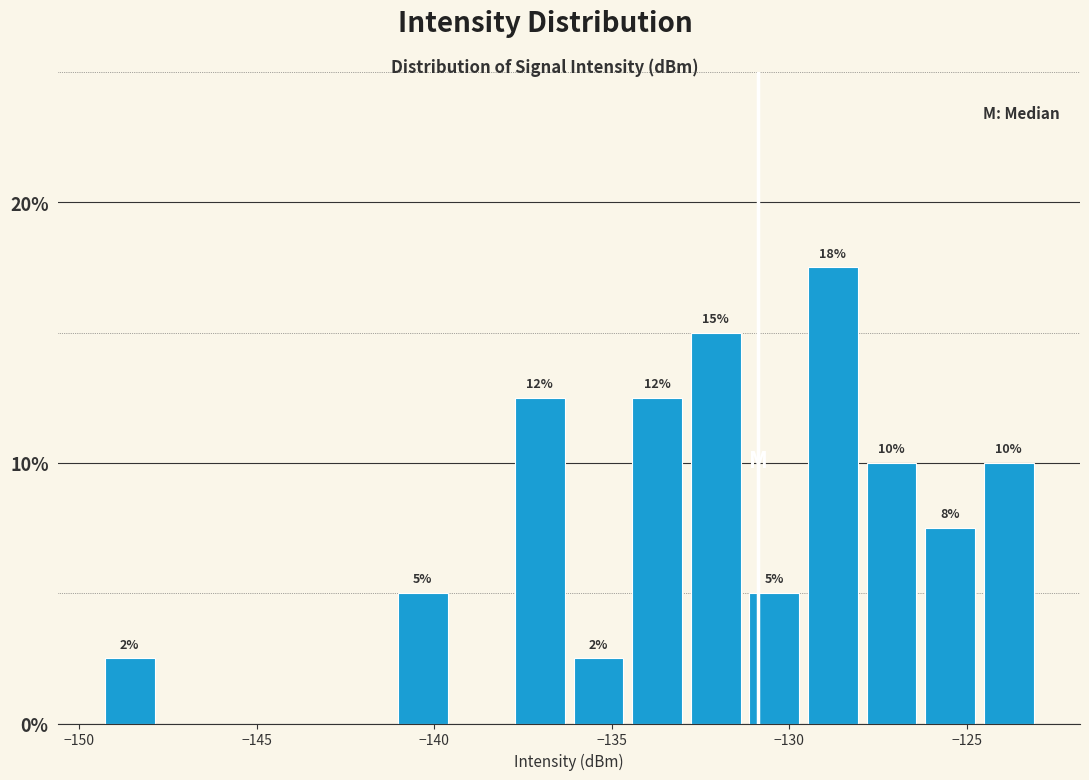

Around what value on the x-axis is the tallest bar? Give the approximate position of its centre, as read against the axis.

-129.0